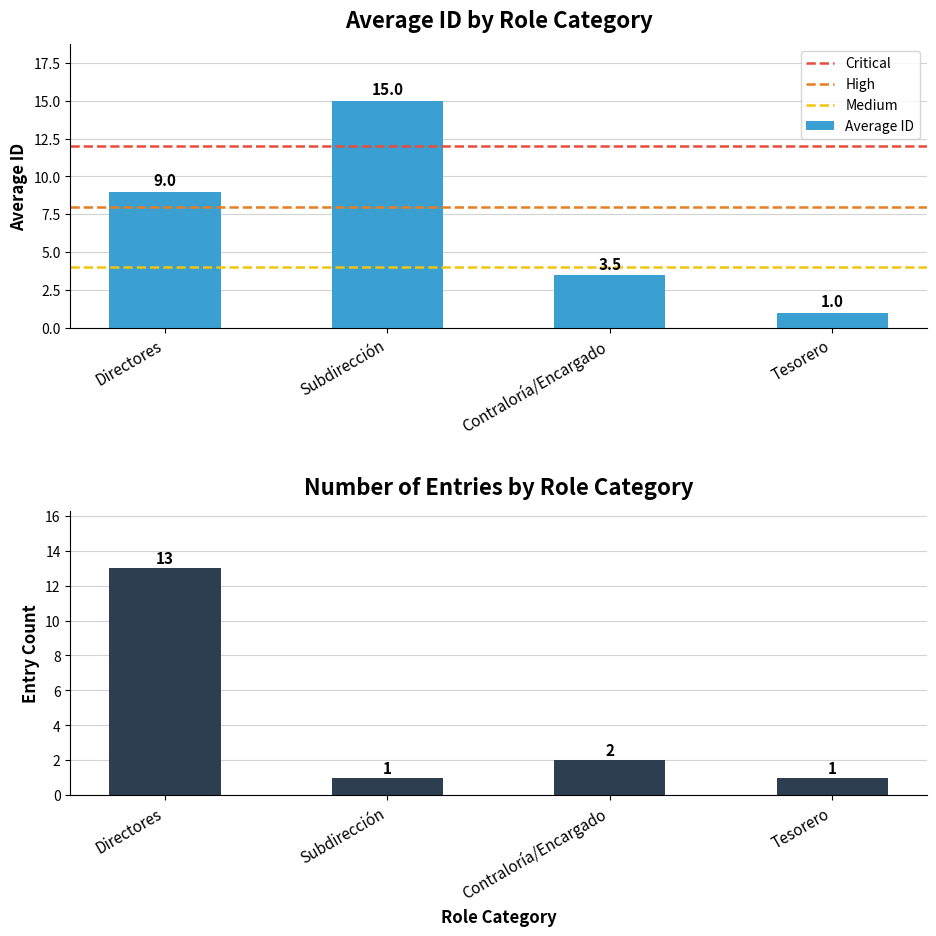

What is the sum of the Average ID values at Subdirección and Directores?

24.0